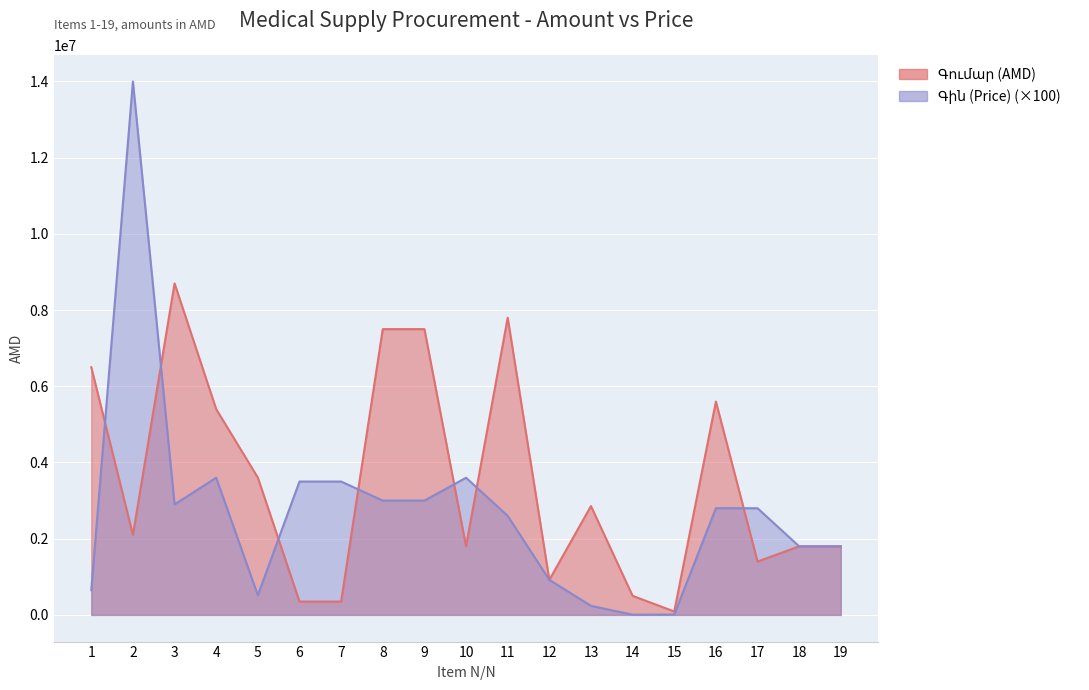

What is the greatest value displayed?

14000000